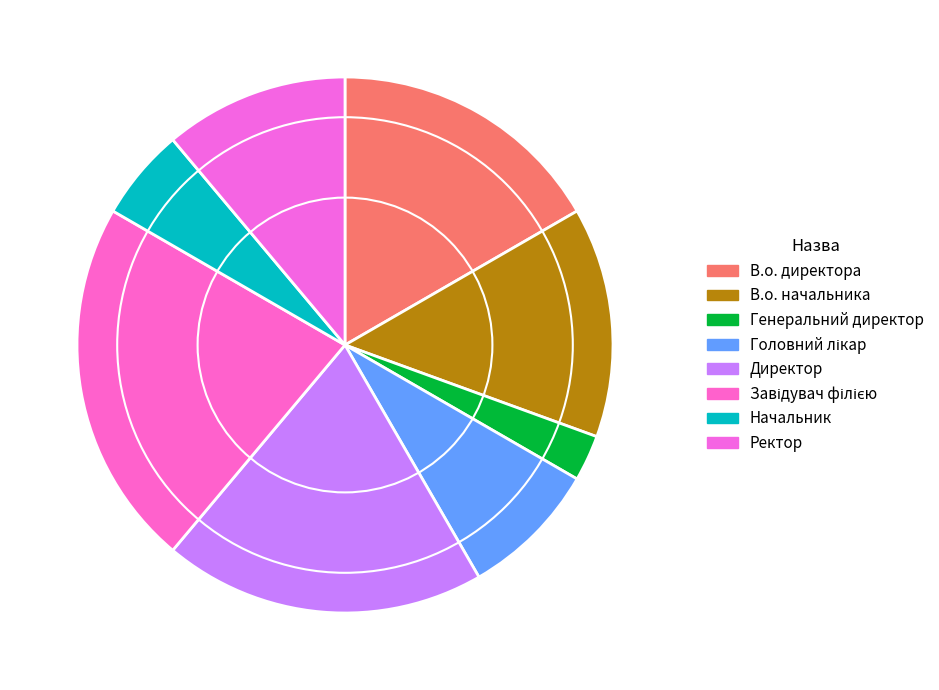

How many slices are in this pie chart?

8